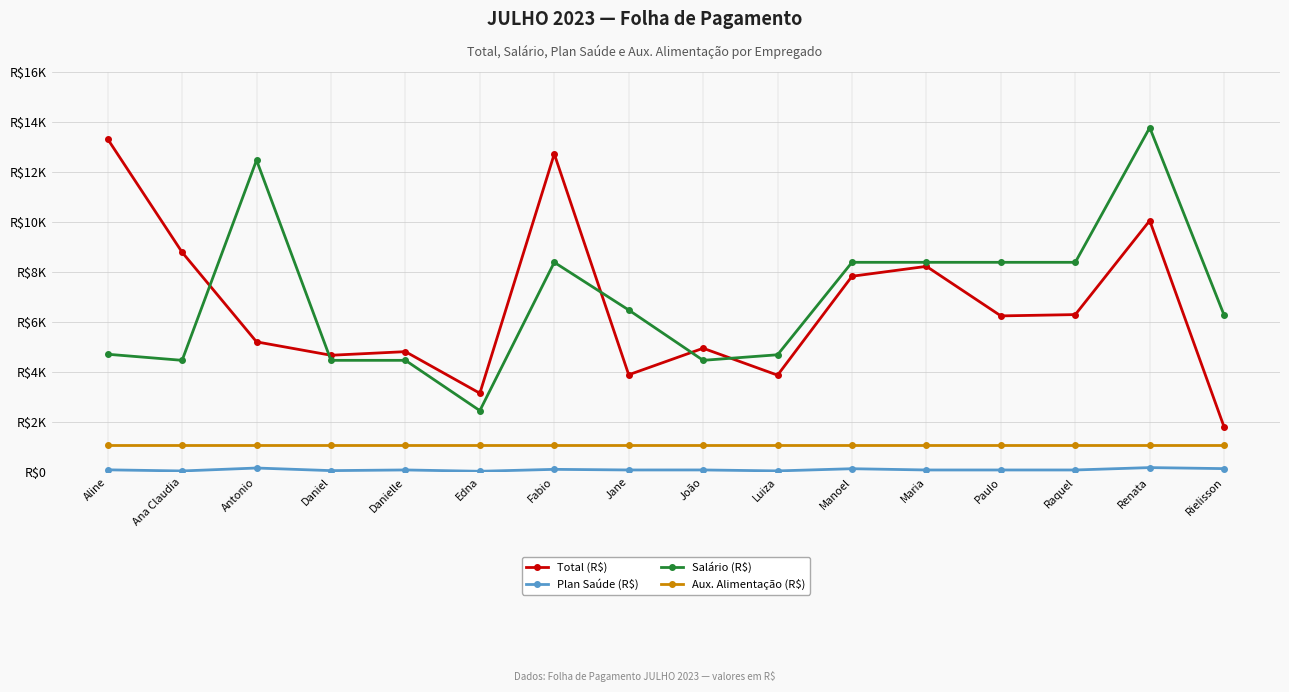

After their last crossing, which series has the higher values: Salário (R$) or Total (R$)?

Salário (R$)